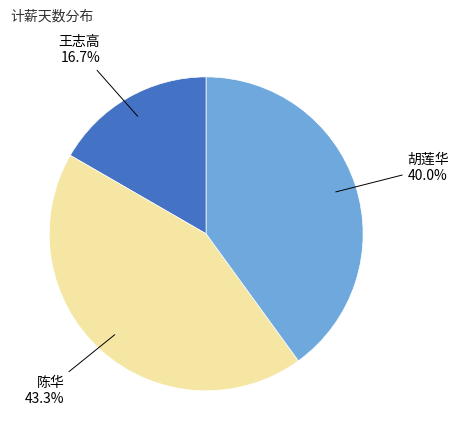

Does any single category account for the majority?

No